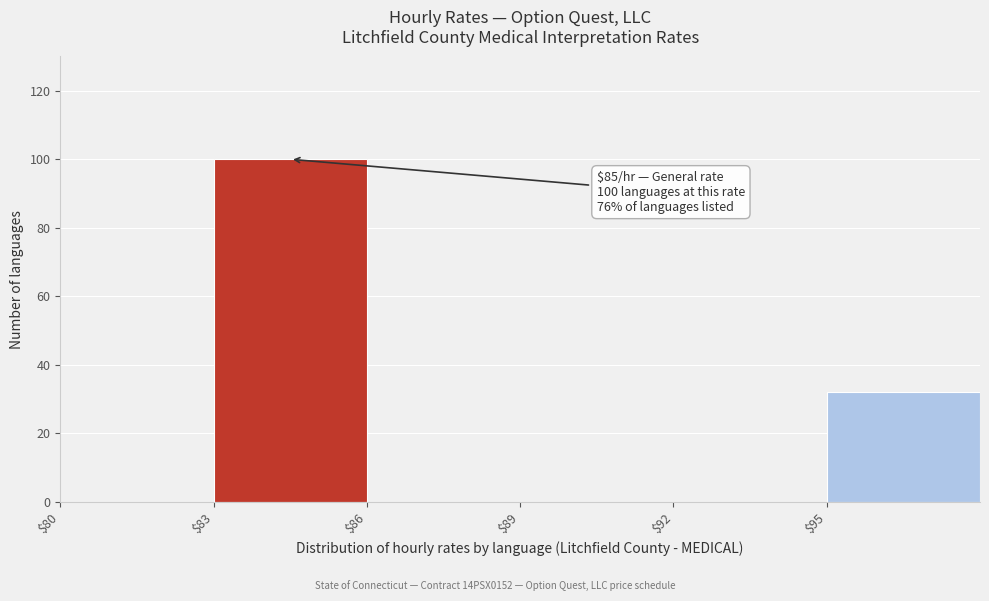

Which range on the x-axis has the tallest bar?

83 to 86